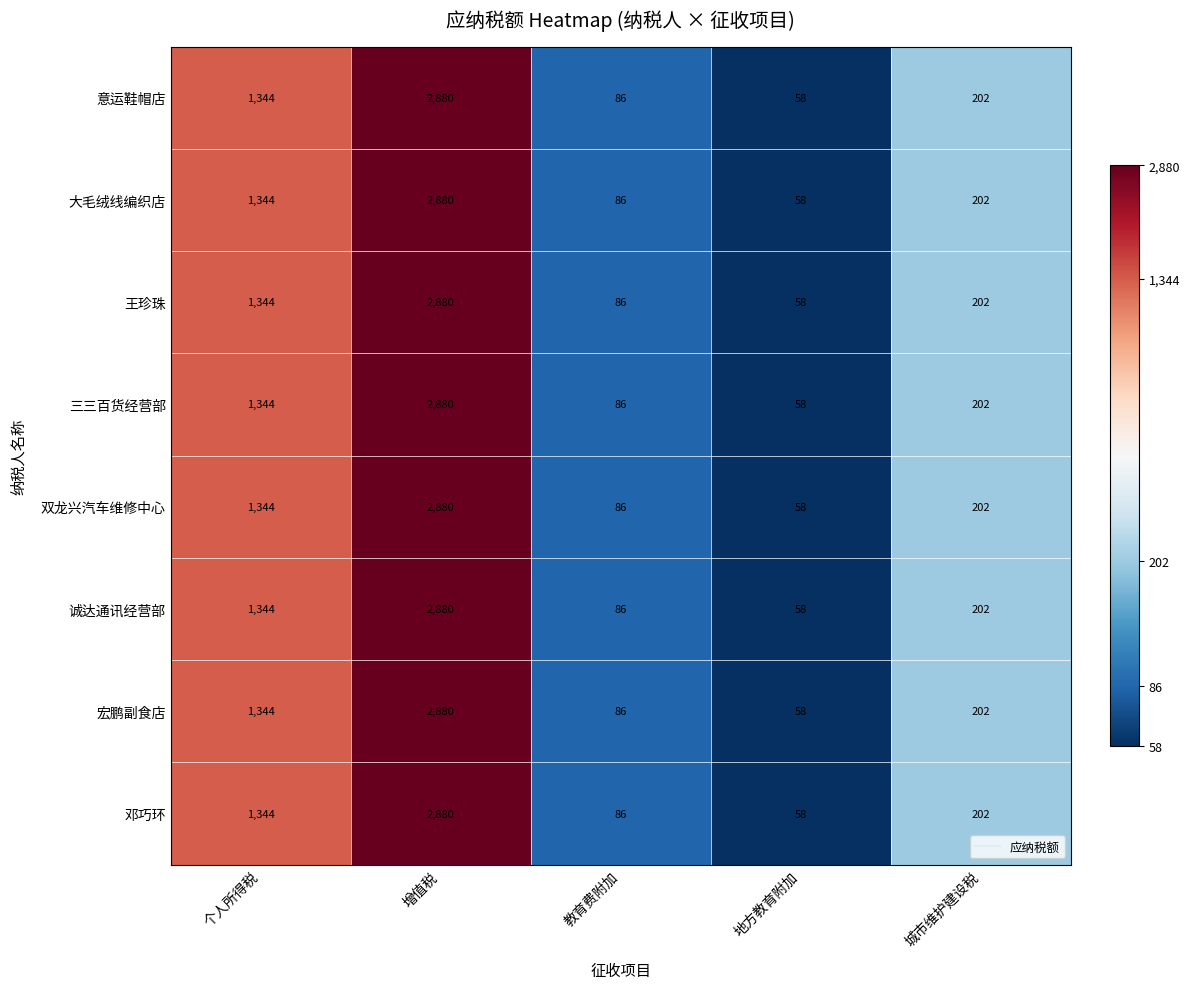

What is the total value across all series at 城市维护建设税?

1616